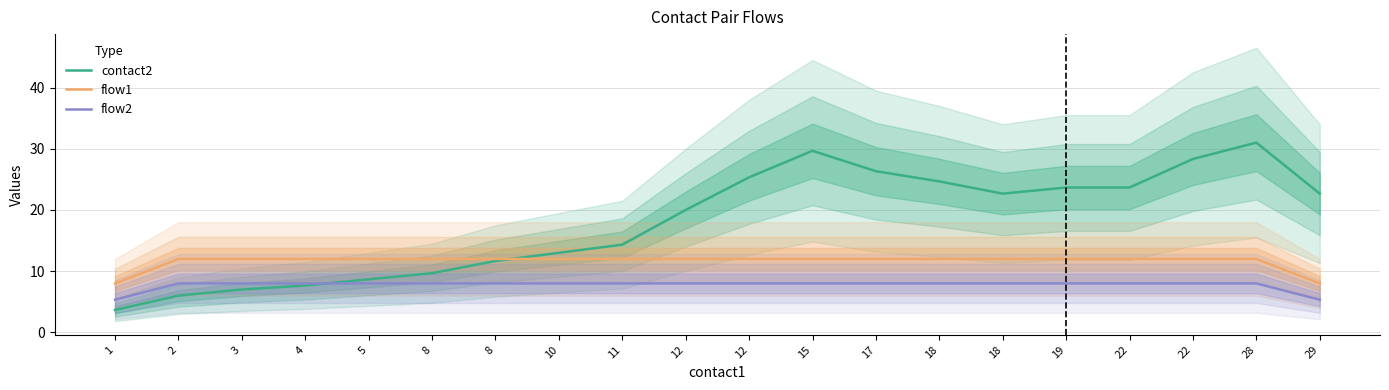

Rank the series by their maximum value, from lowest to highest.

flow2, flow1, contact2